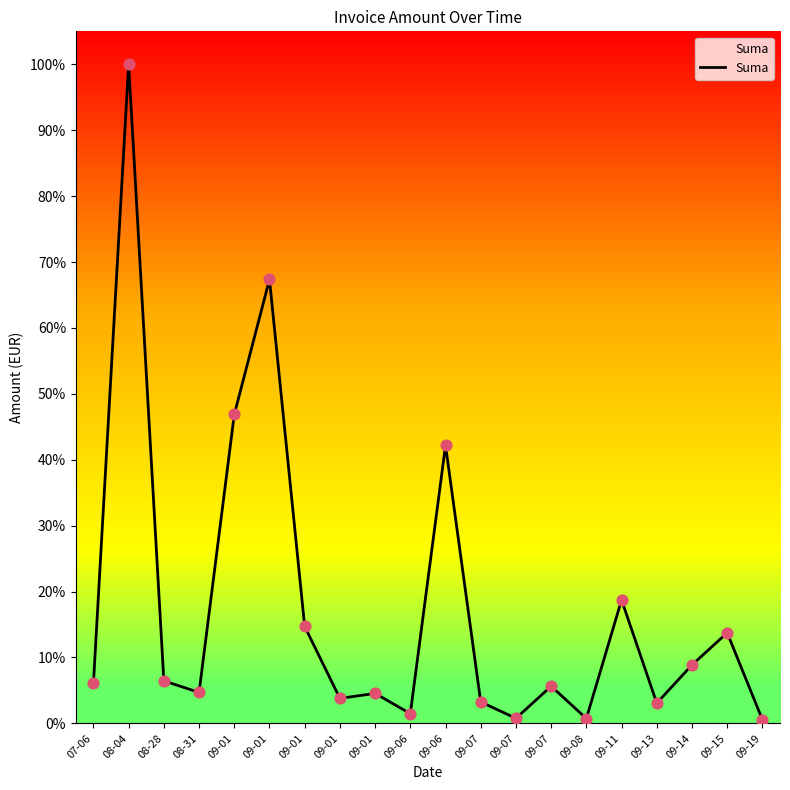

Between 09-01 and 09-01, which is larger?

09-01